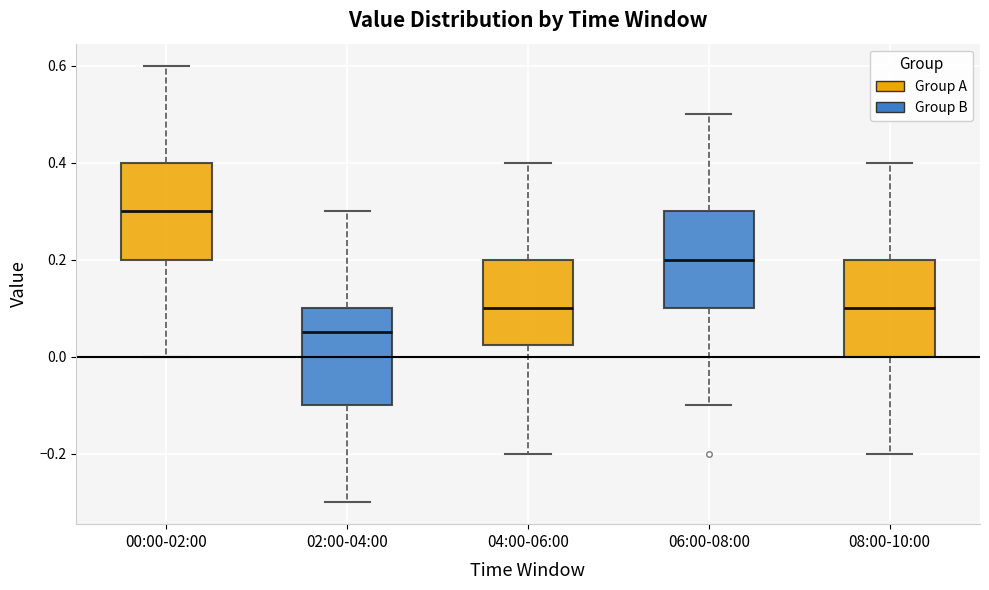

Reading left to right, transcribe this box plot: for each box, give where its median line is, the range the box spans, and where its two whiskers end, as read against the y-axis. The values are not printed on the chart, so give them approximately, as read against the axis.

00:00-02:00: median 0.30, box 0.20 to 0.40, whiskers 0.00 to 0.60
02:00-04:00: median 0.06, box -0.10 to 0.10, whiskers -0.30 to 0.30
04:00-06:00: median 0.10, box 0.02 to 0.20, whiskers -0.20 to 0.40
06:00-08:00: median 0.20, box 0.10 to 0.30, whiskers -0.10 to 0.50
08:00-10:00: median 0.10, box 0.00 to 0.20, whiskers -0.20 to 0.40